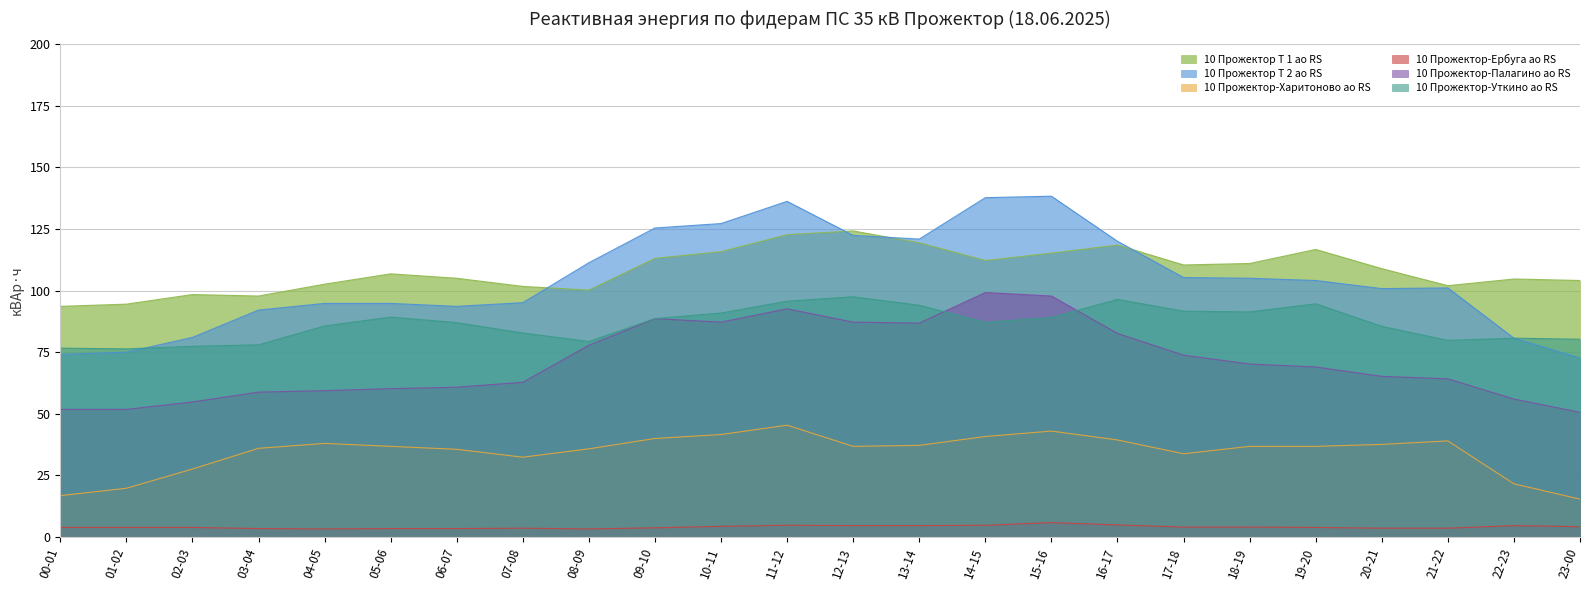

What is the difference between the highest and lowest values at 21-22?

98.4